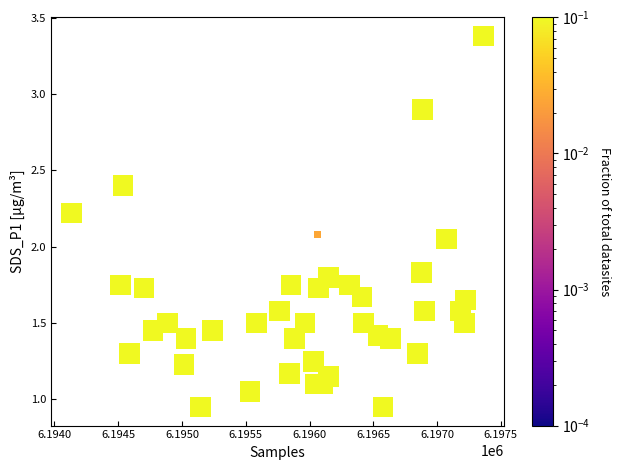

What is the range of X values (max minus min)?

3228.0